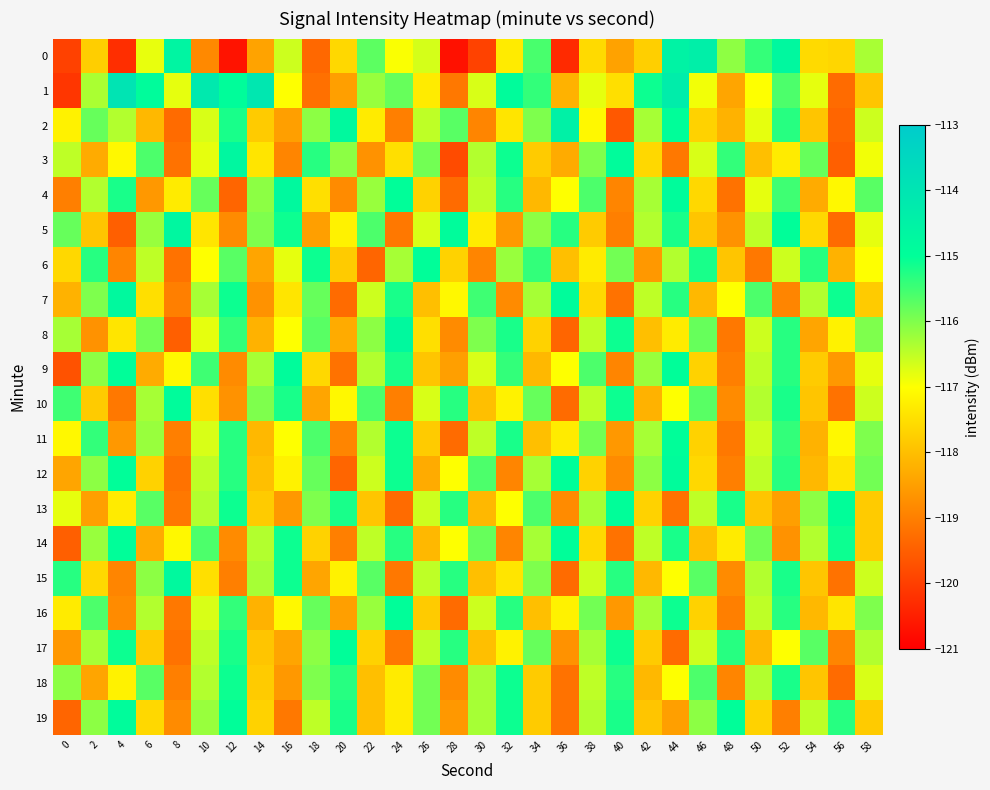

Rank the series at 48 from lowest to highest value.

4, 8, 11, 9, 12, 16, 18, 10, 15, 5, 1, 2, 6, 14, 7, 0, 3, 17, 13, 19